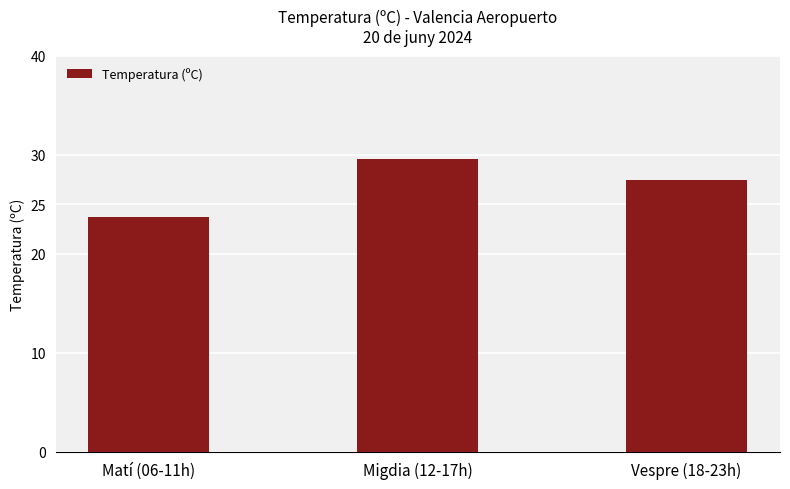

What is the difference between the values at Vespre (18-23h) and Migdia (12-17h)?

2.2